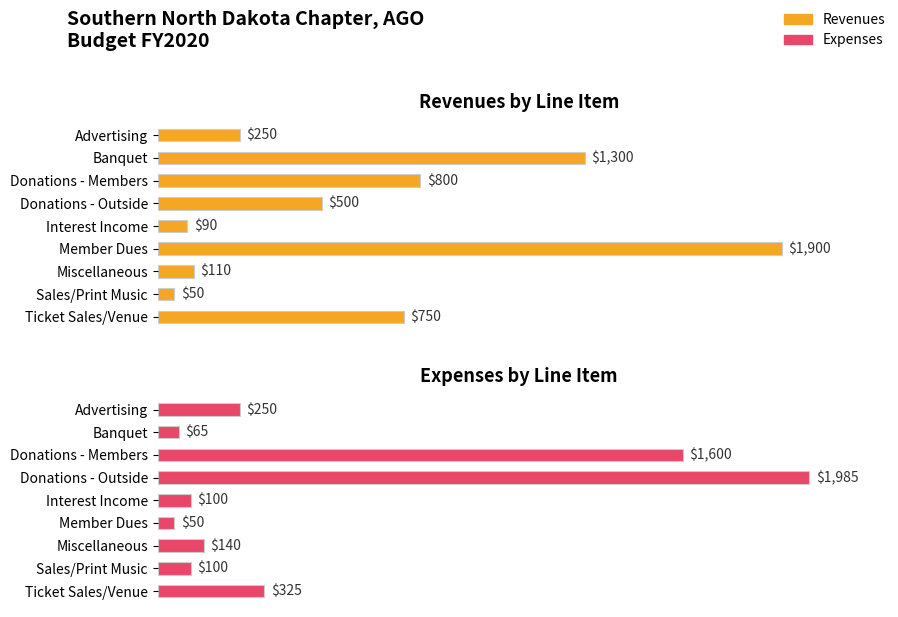

How many groups of bars are there?

9